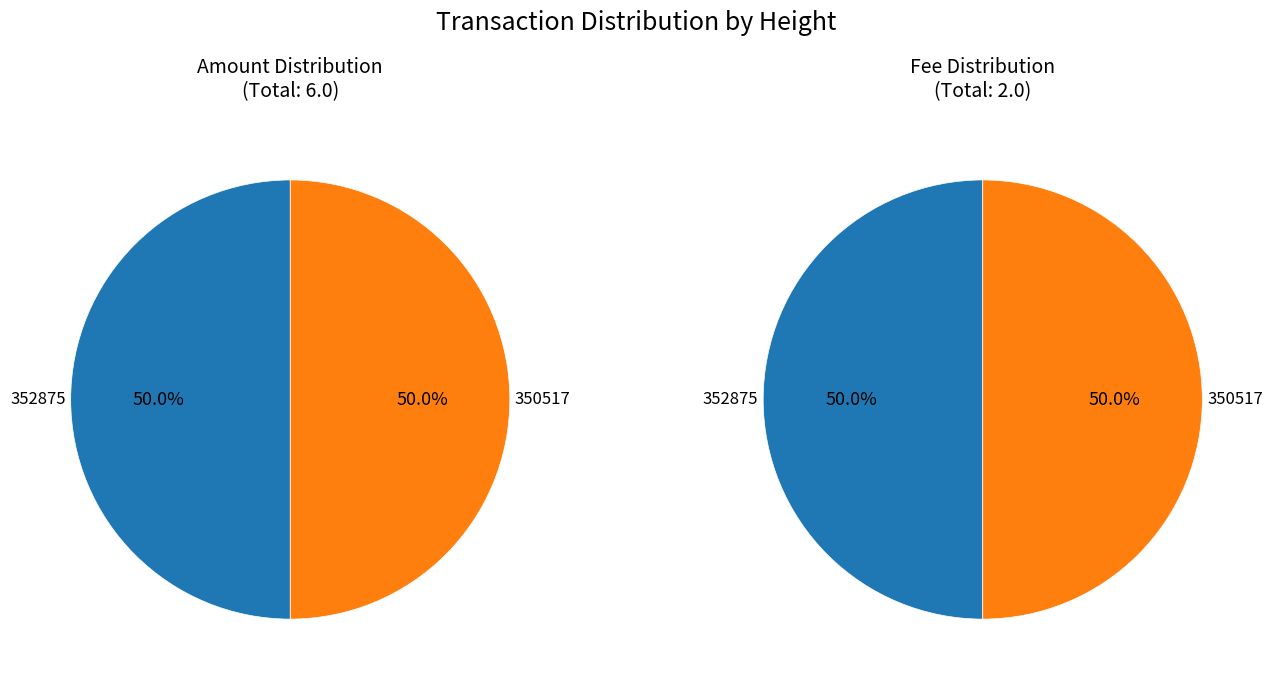

Which slice is the largest?

352875